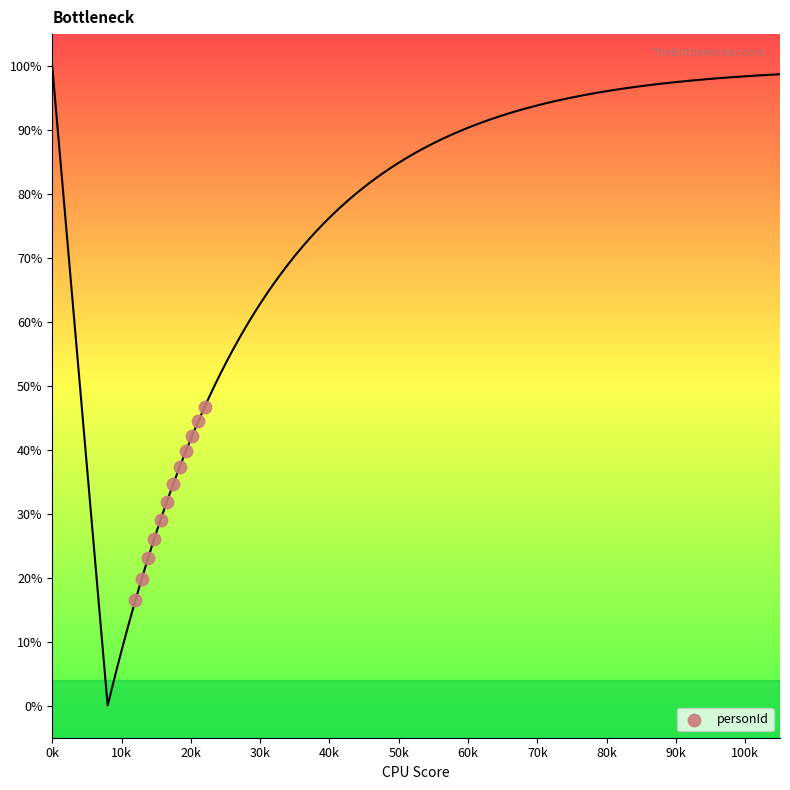

What is the range of Y values (max minus min)?

30.3